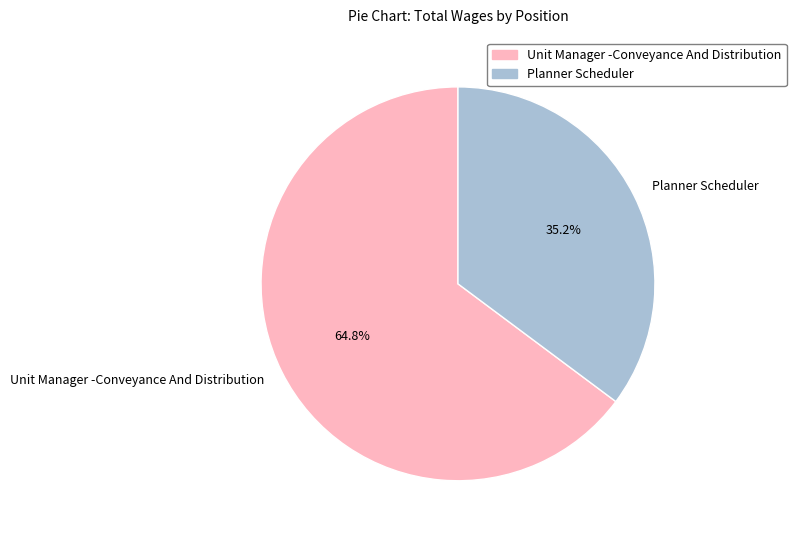

What is the largest slice in the pie chart?

Unit Manager -Conveyance And Distribution